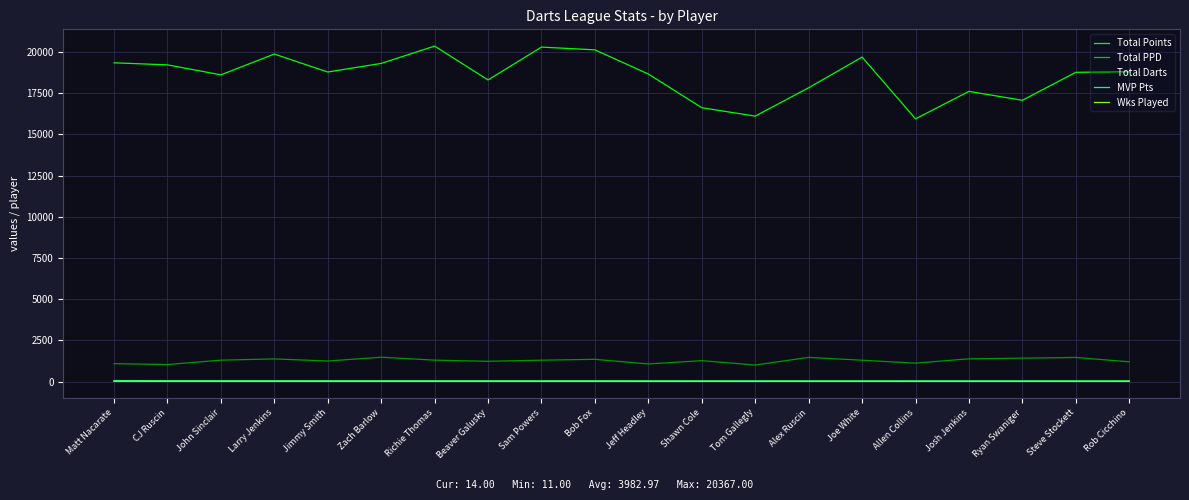

What is the lowest value of the Total Darts series?

1003.0